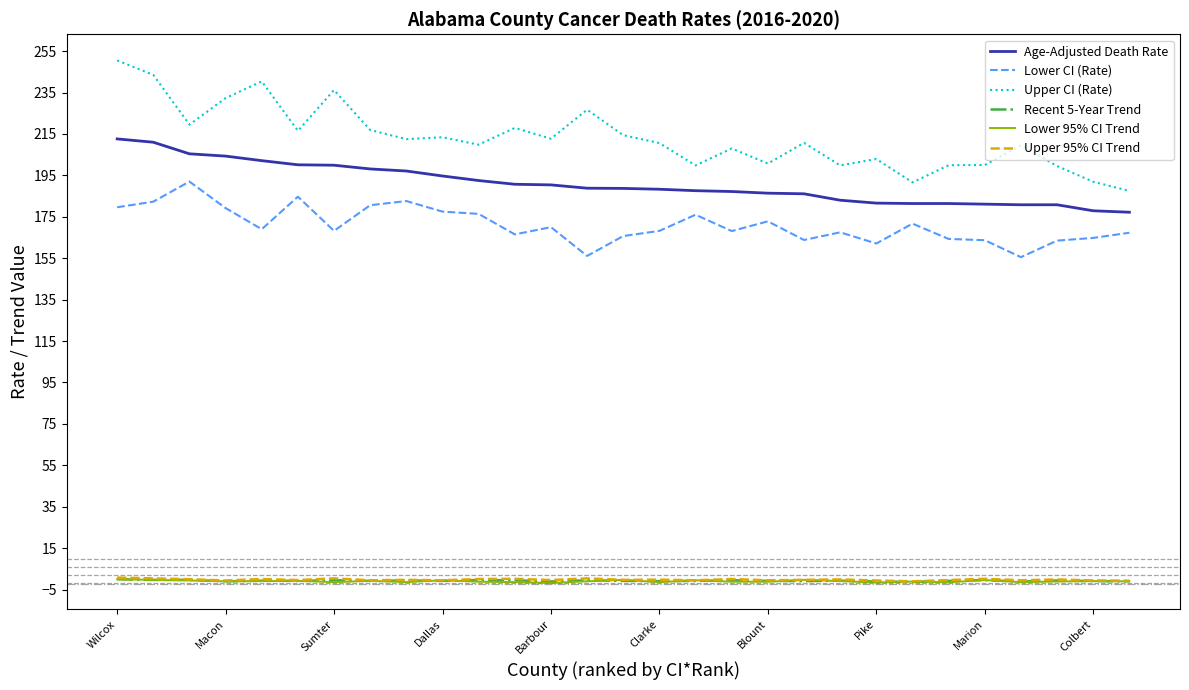

Is this an area chart (filled region under the line)?

No